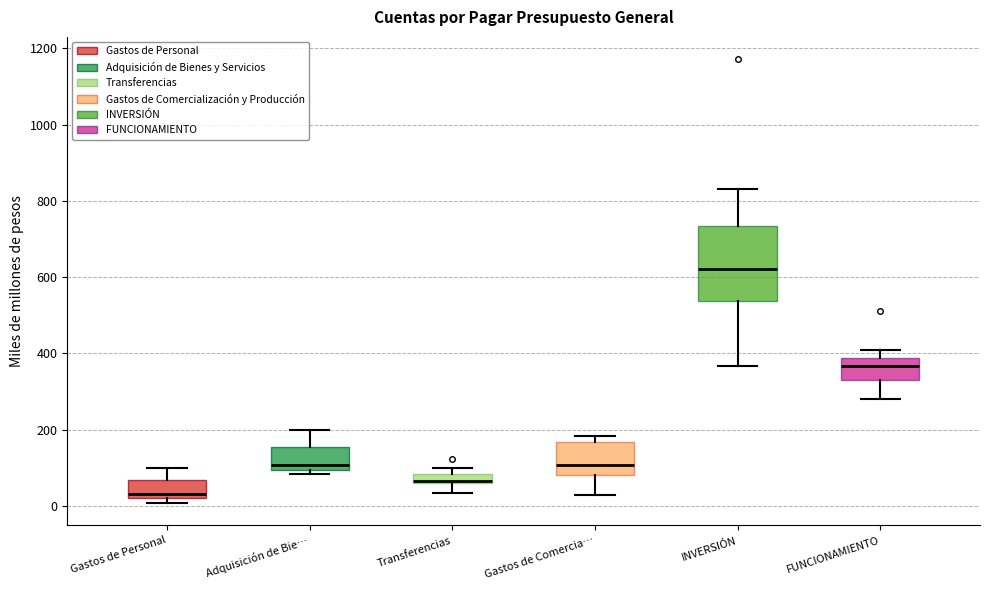

Where is the lower edge of the box for Transferencias on the y-axis? The values are not printed on the chart, so give them approximately, as read against the axis.

60